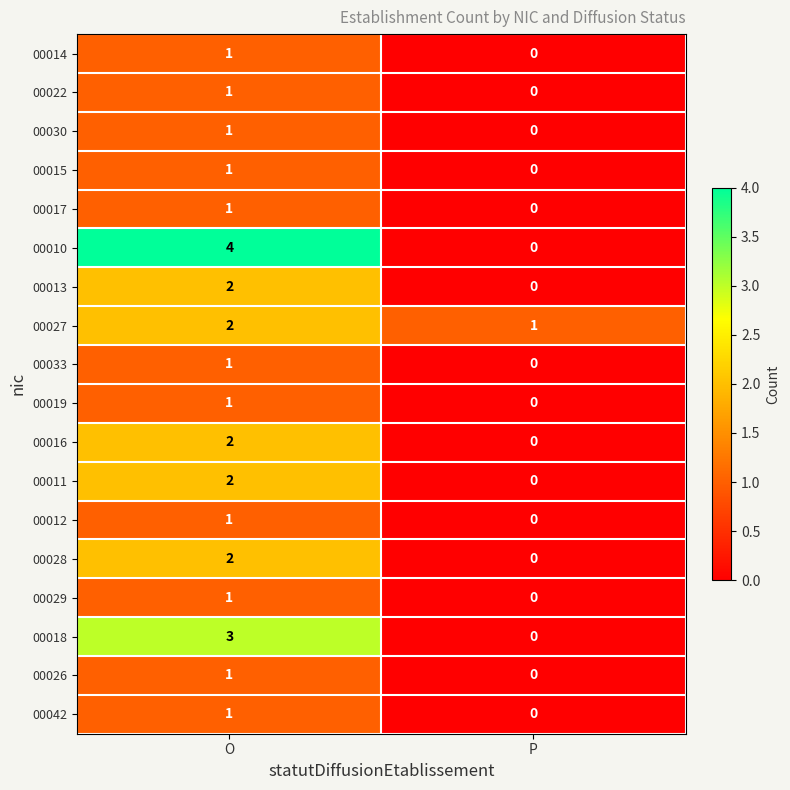

Is it true that 00019 equals 0 at P?

True